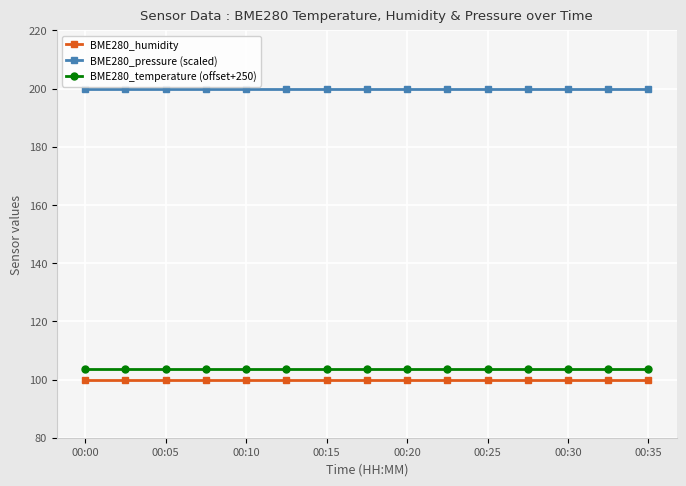

What is the value of the BME280_pressure (scaled) point at the 15th from the left?

200.0